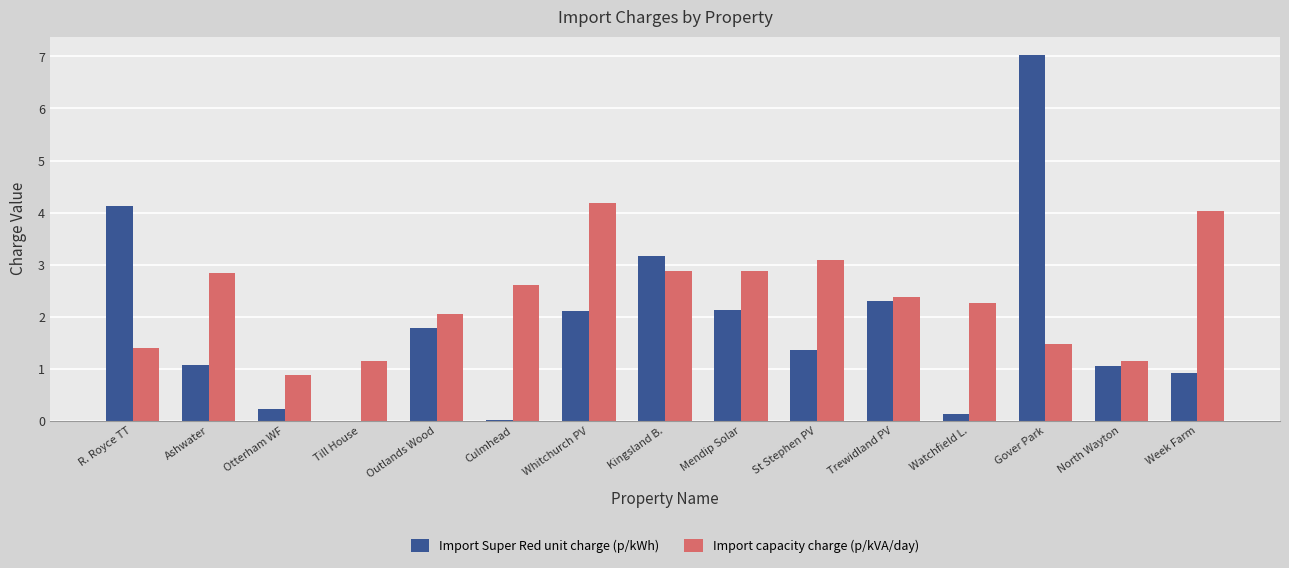

The value of Import Super Red unit charge (p/kWh) at Kingsland B. is 5.5. True or false?

False